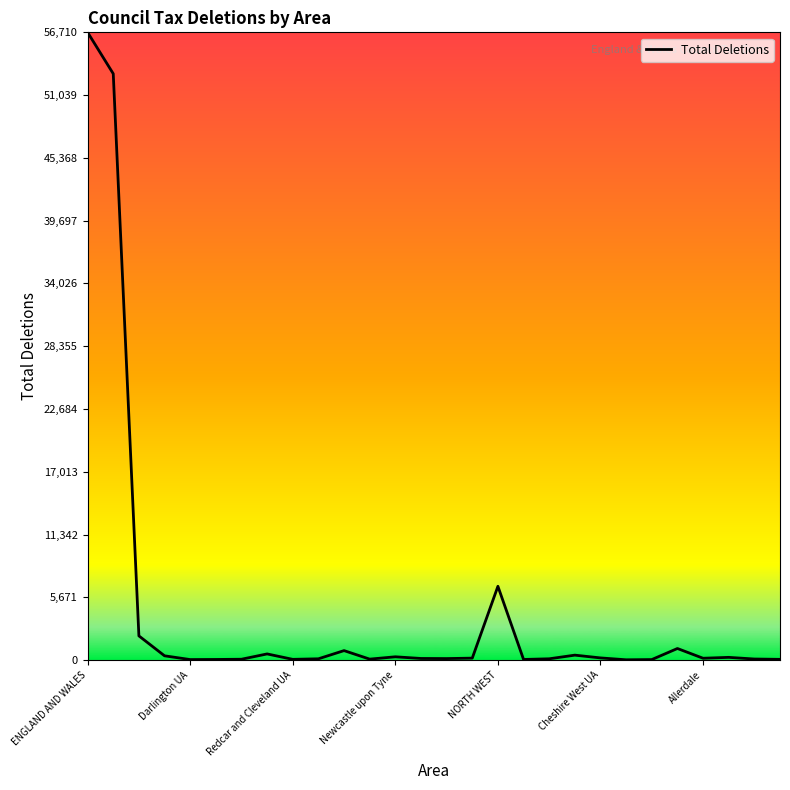

Is this an area chart (filled region under the line)?

No